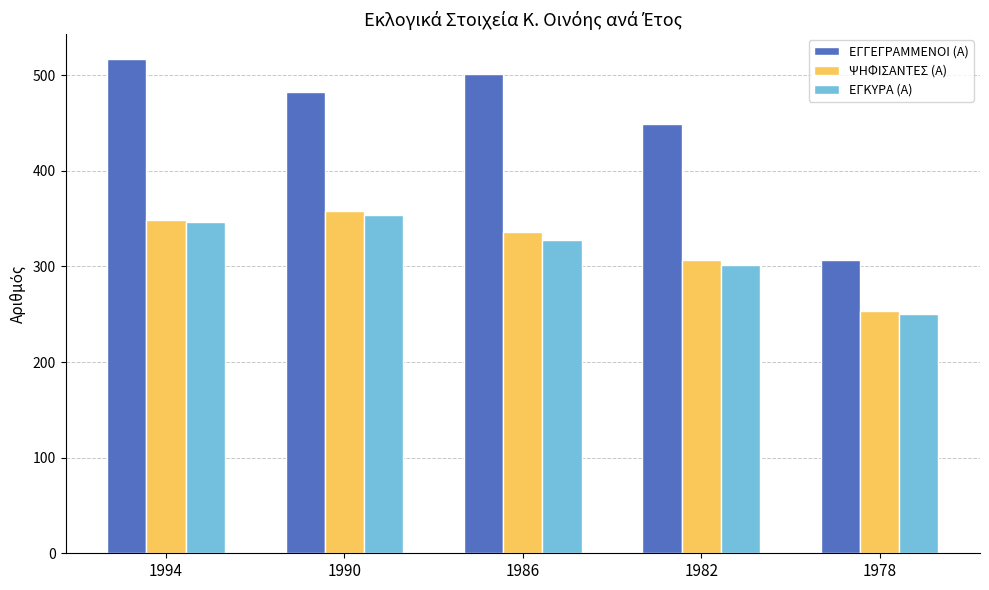

What is the difference between the second highest and second lowest values in the ΨΗΦΙΣΑΝΤΕΣ (Α) series?

42